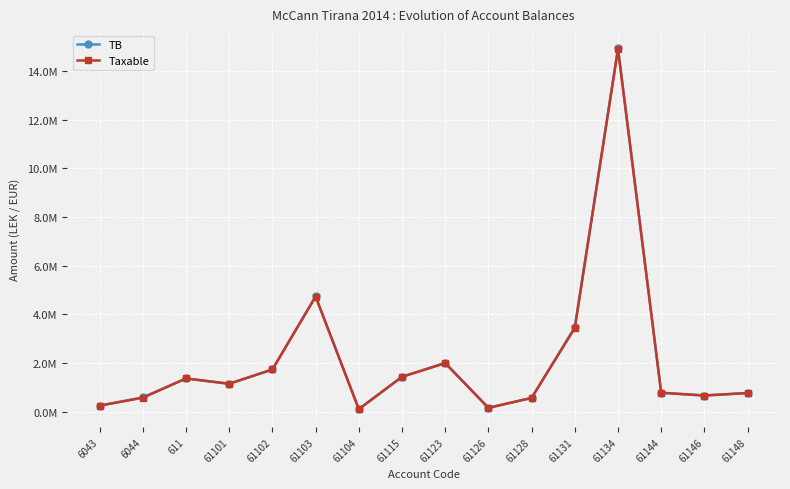

Does the chart display data point markers on the line(s)?

Yes